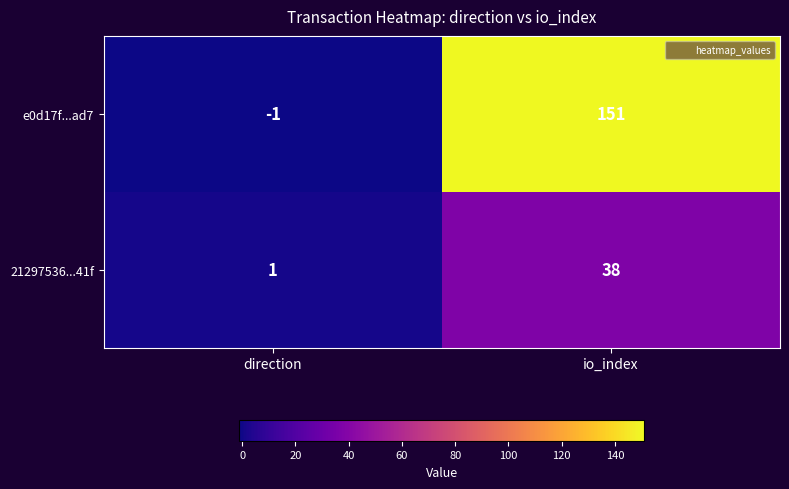

How many values in the 21297536...41f series are below 38?

1